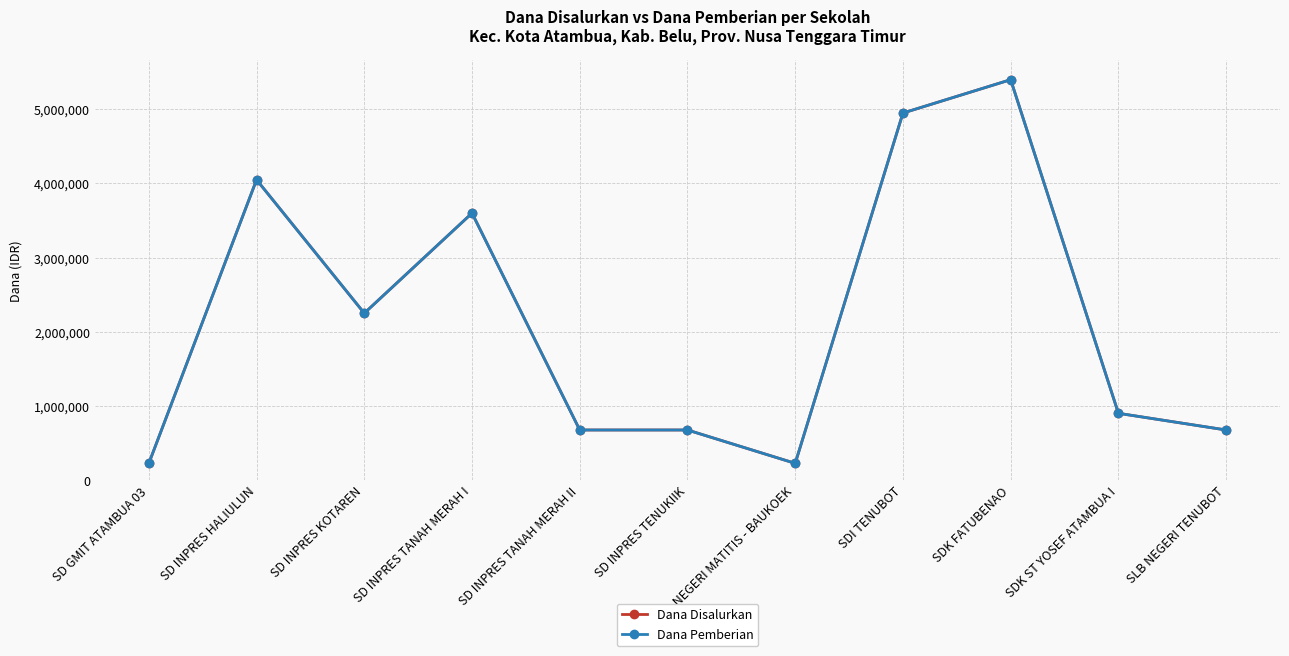

Where is the first local minimum for Dana Pemberian?

SD INPRES KOTAREN